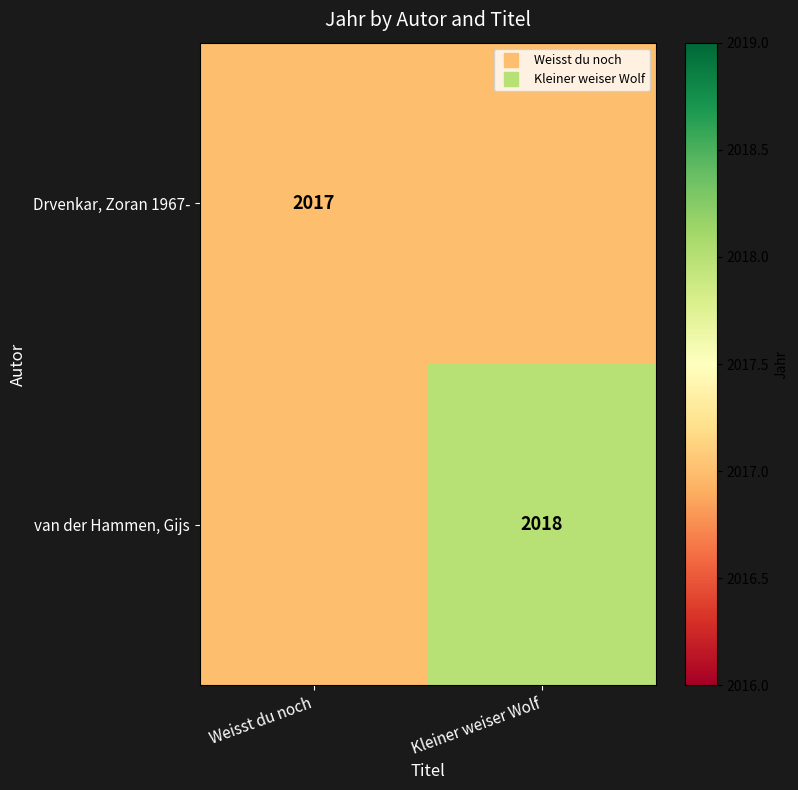

What is the smallest value displayed?

2017